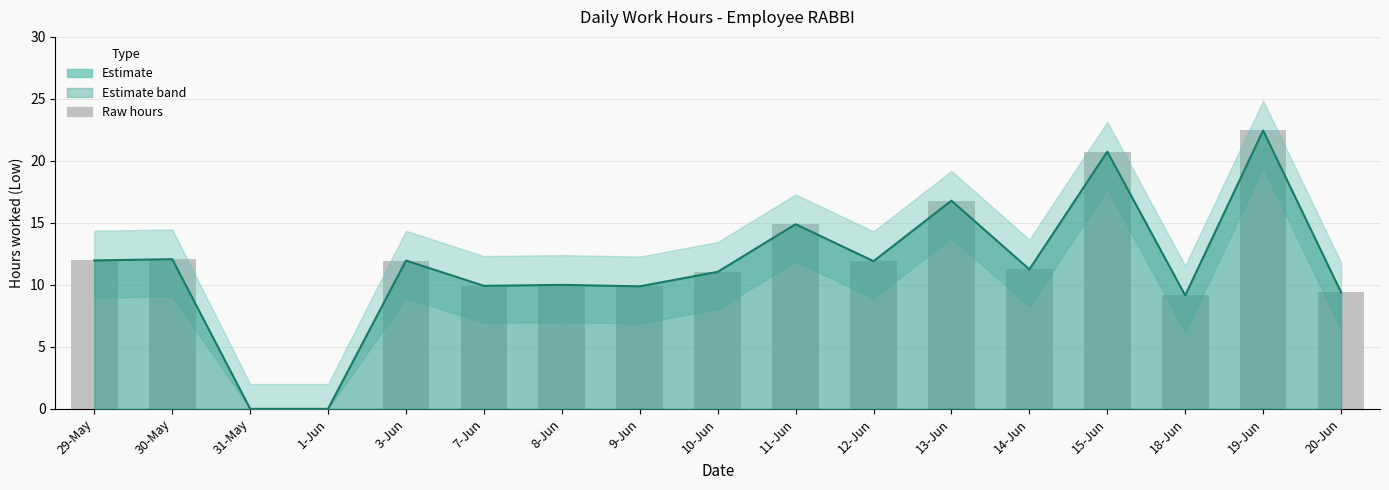

Where does the Upper Band series first go above 11?

29-May